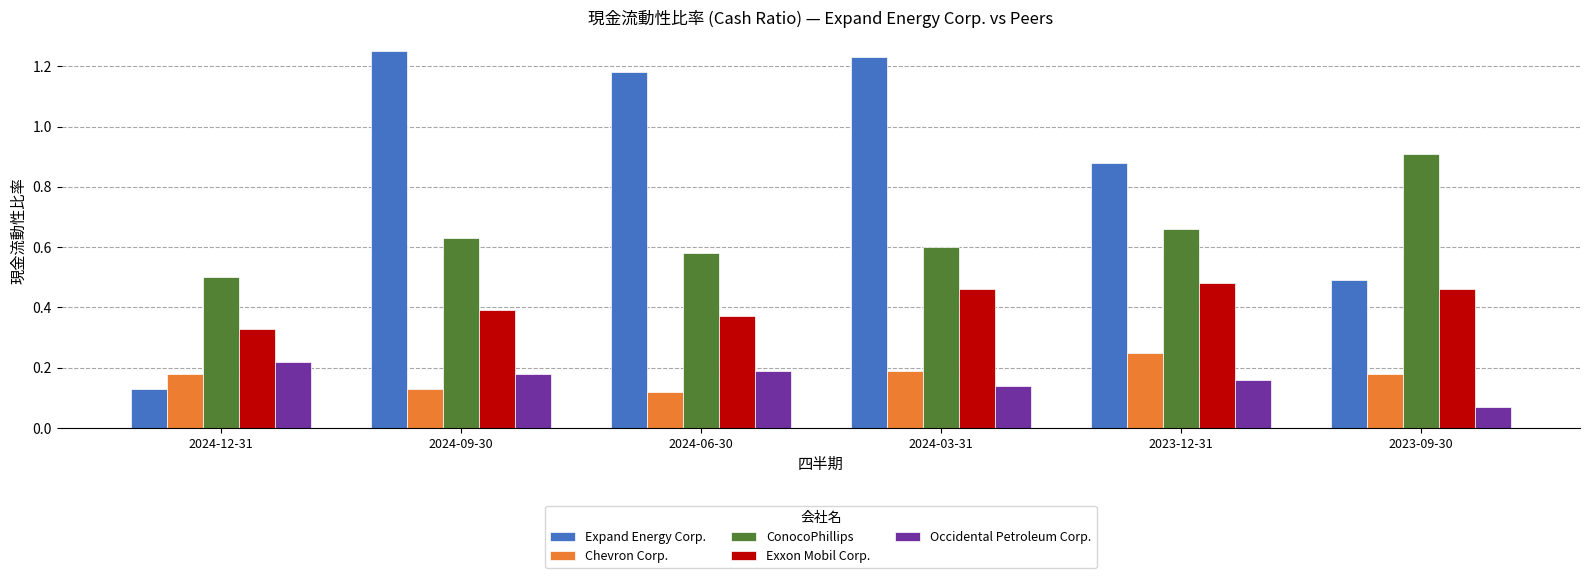

What is the sum of the ConocoPhillips values at 2024-06-30 and 2023-09-30?

1.5